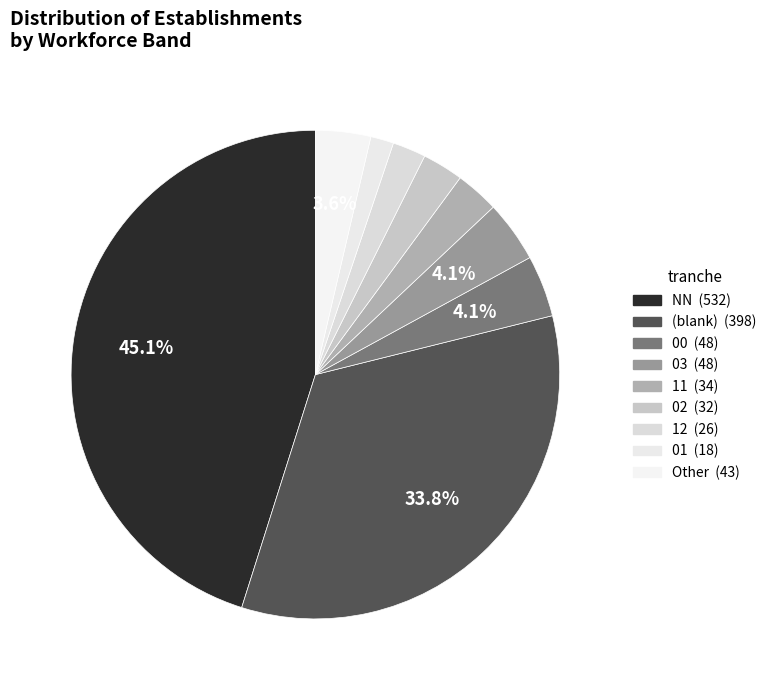

How many segments does this pie chart have?

9